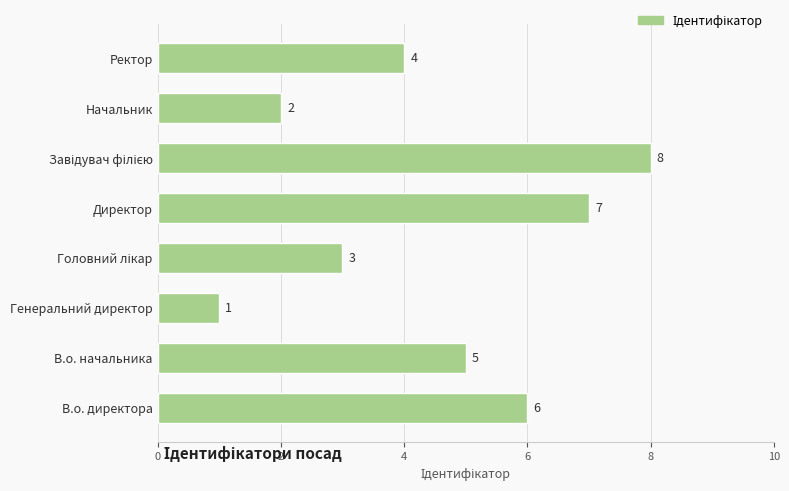

How many data points does each series have?

8